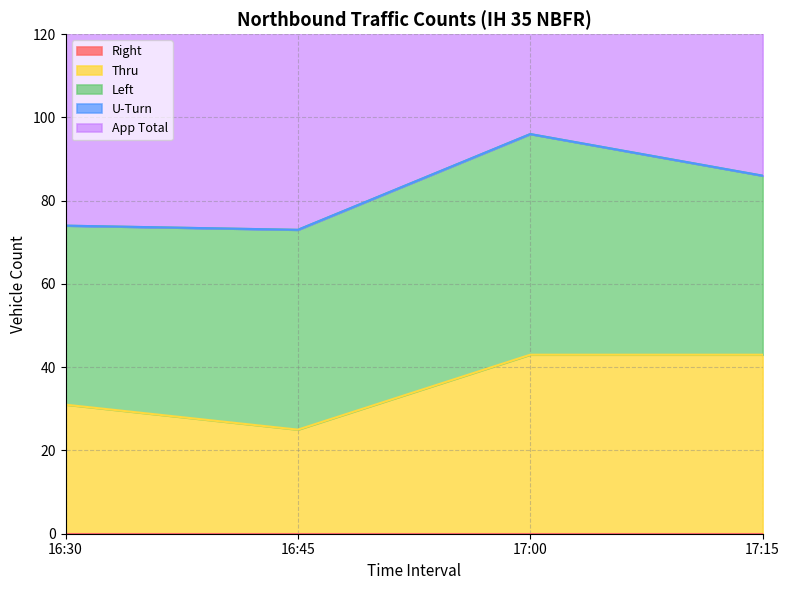

Reading left to right, transcribe all the data shown in this chart.

Right: 16:30=0	16:45=0	17:00=0	17:15=0
Thru: 16:30=31	16:45=25	17:00=43	17:15=43
Left: 16:30=43	16:45=48	17:00=53	17:15=43
U-Turn: 16:30=0	16:45=0	17:00=0	17:15=0
App Total: 16:30=74	16:45=73	17:00=96	17:15=86